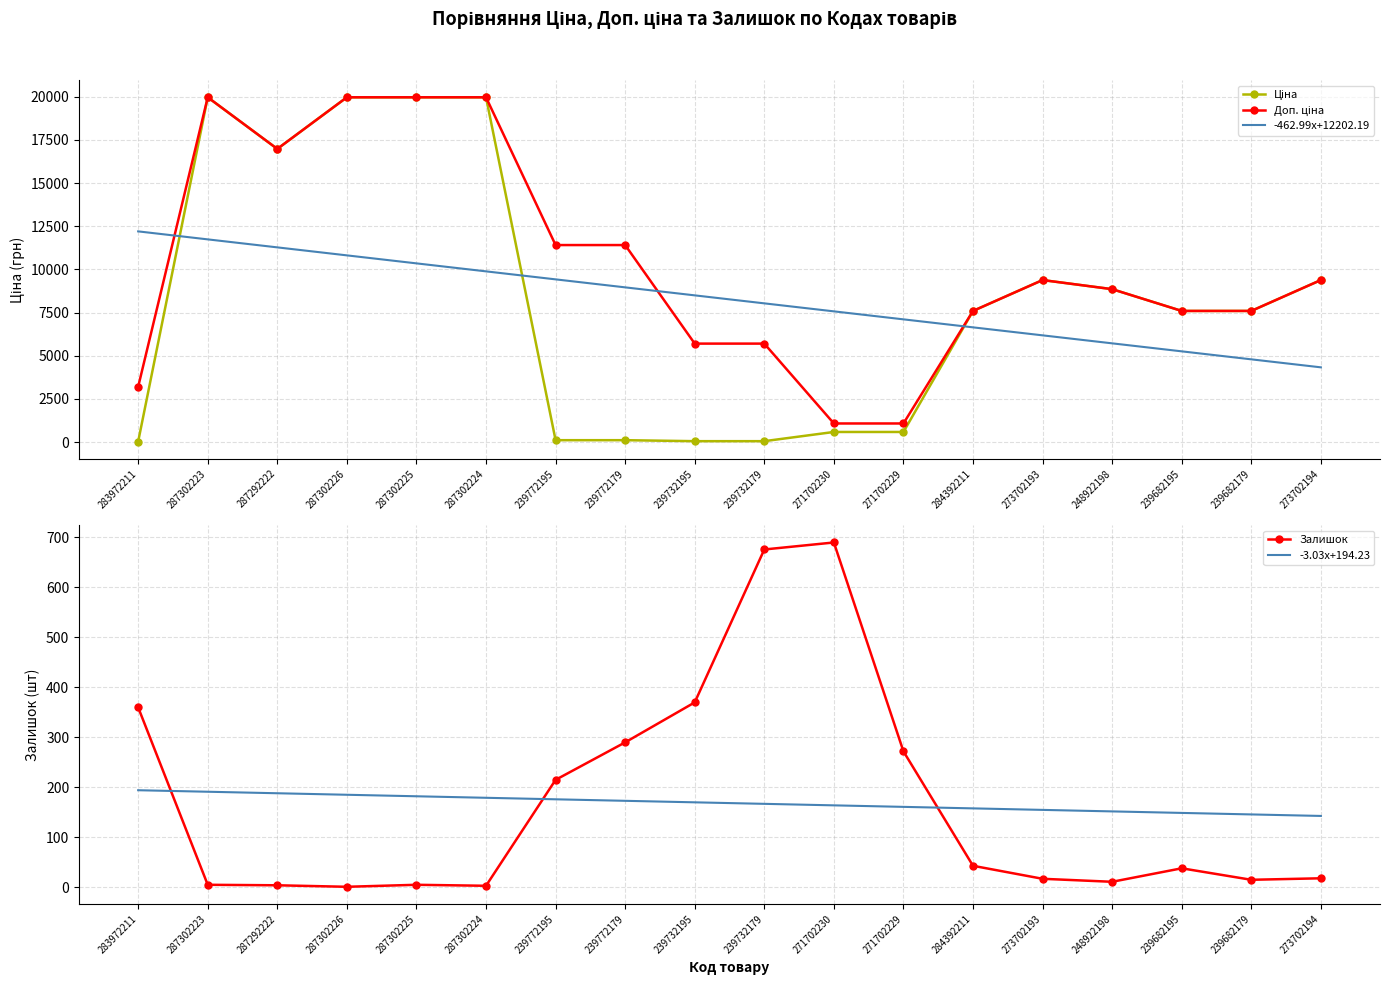

Is the value of Доп. ціна at 271702229 greater than the value of Ціна at 239732179?

Yes